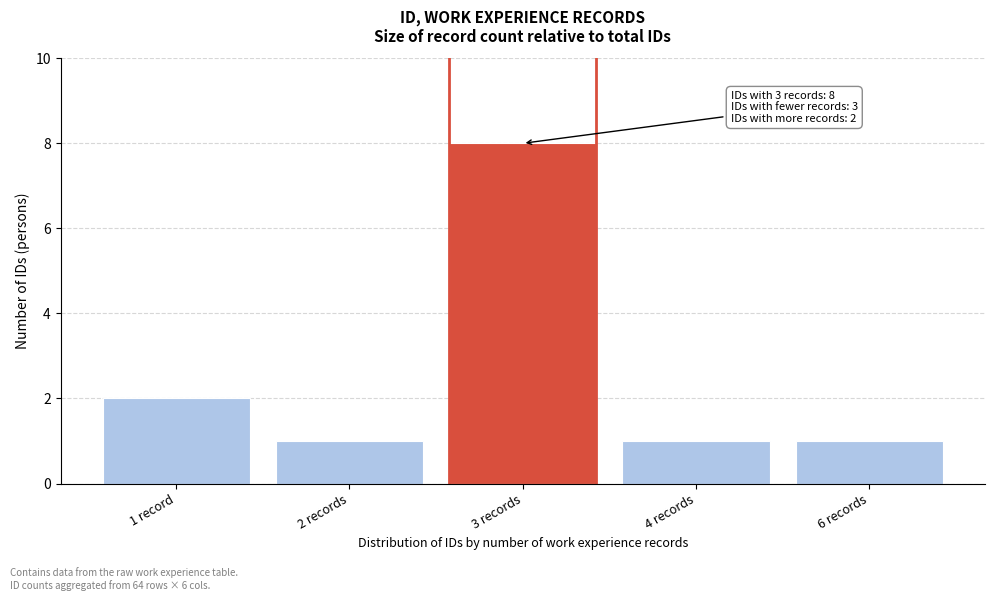

Reading left to right, list all the values displayed in this chart.

2	1	8	1	1